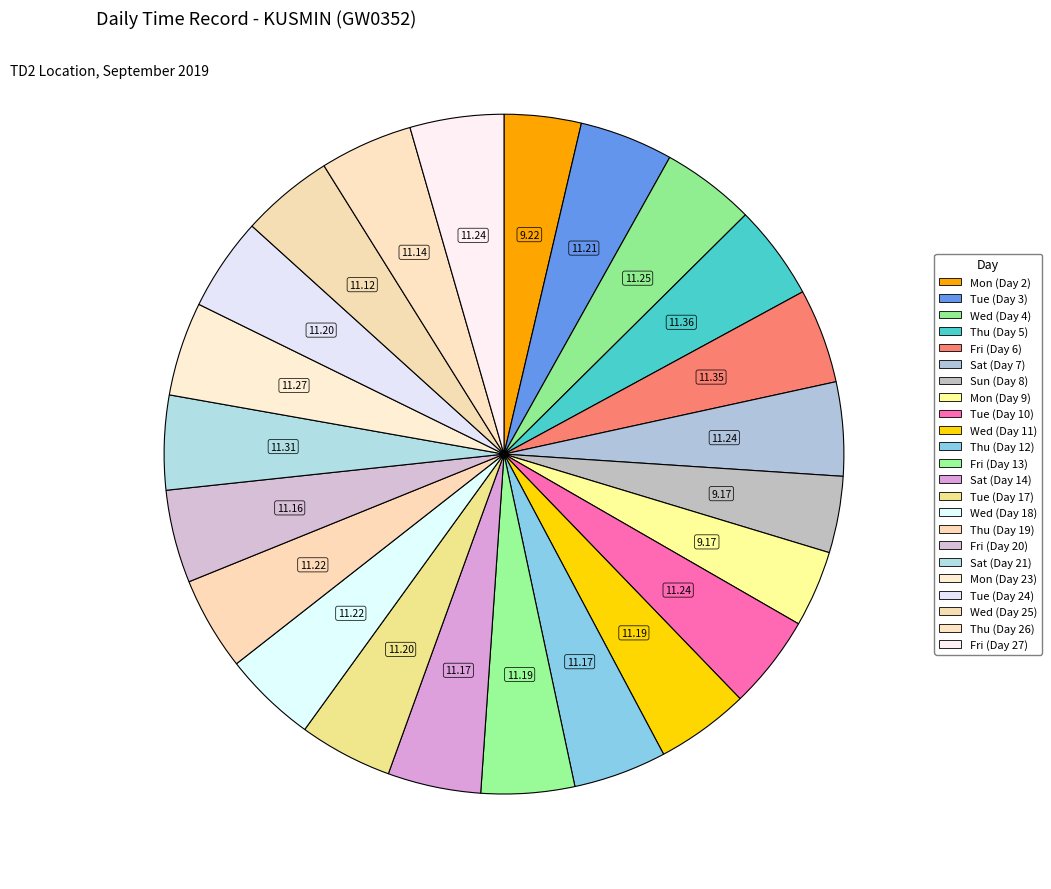

Count the number of slices in the pie.

23